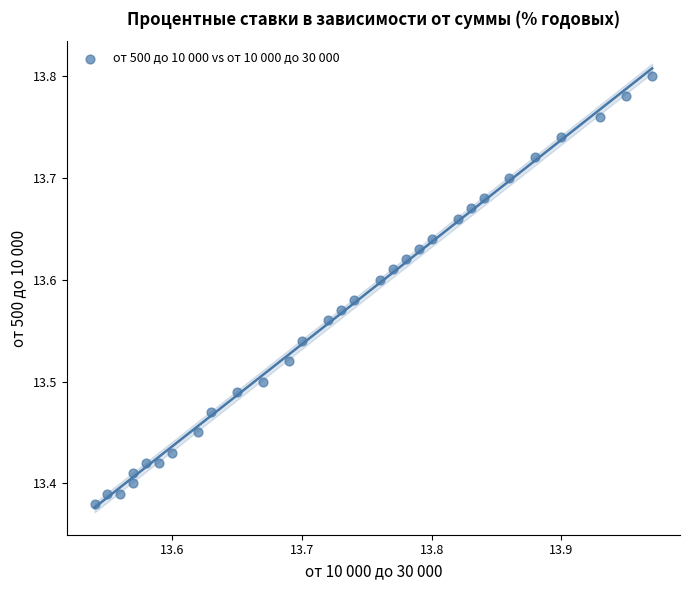

What is the range of Y values (max minus min)?

0.4